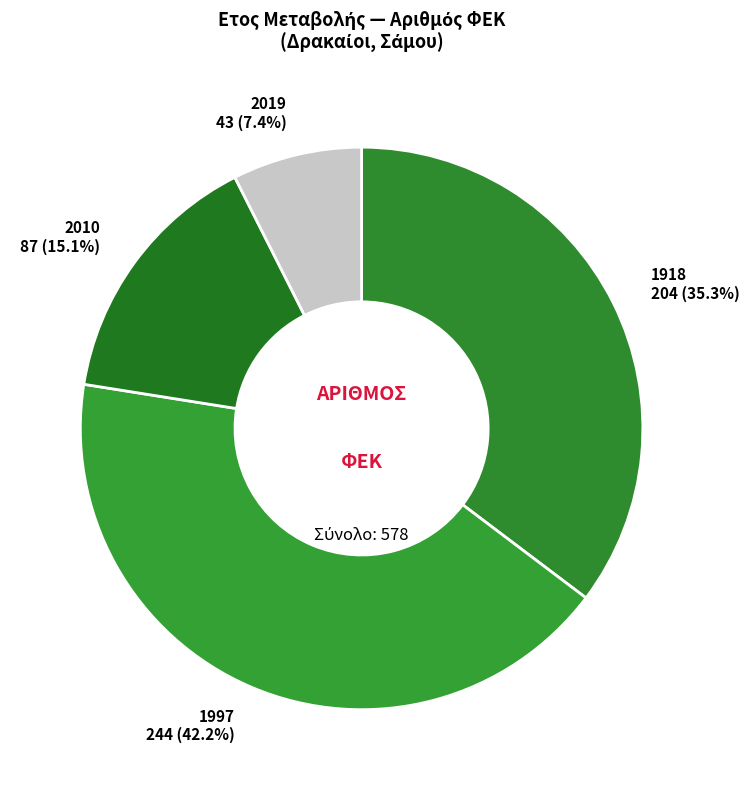

How many slices are in this pie chart?

4